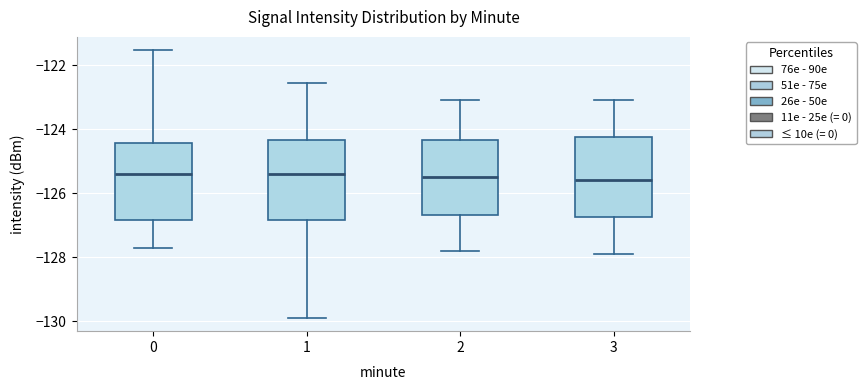

Where is the lower edge of the box at x = 3 on the y-axis? The values are not printed on the chart, so give them approximately, as read against the axis.

-126.8